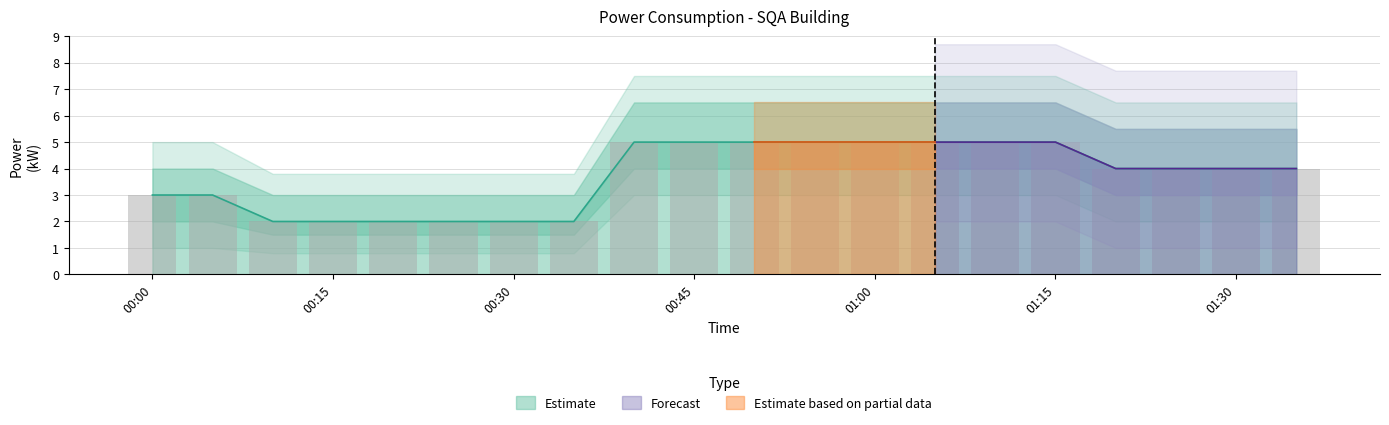

List the labels in order of value, smallest first.

00:10, 00:15, 00:20, 00:25, 00:30, 00:35, 00:00, 00:05, 01:20, 01:25, 01:30, 01:35, 00:40, 00:45, 00:50, 00:55, 01:00, 01:05, 01:10, 01:15